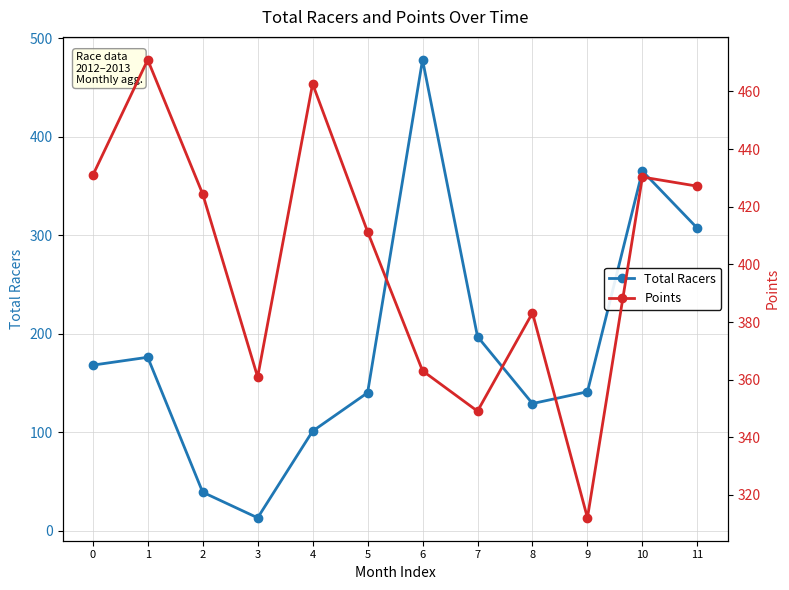

Between 6 and 9, which series saw the biggest shift?

Total Racers